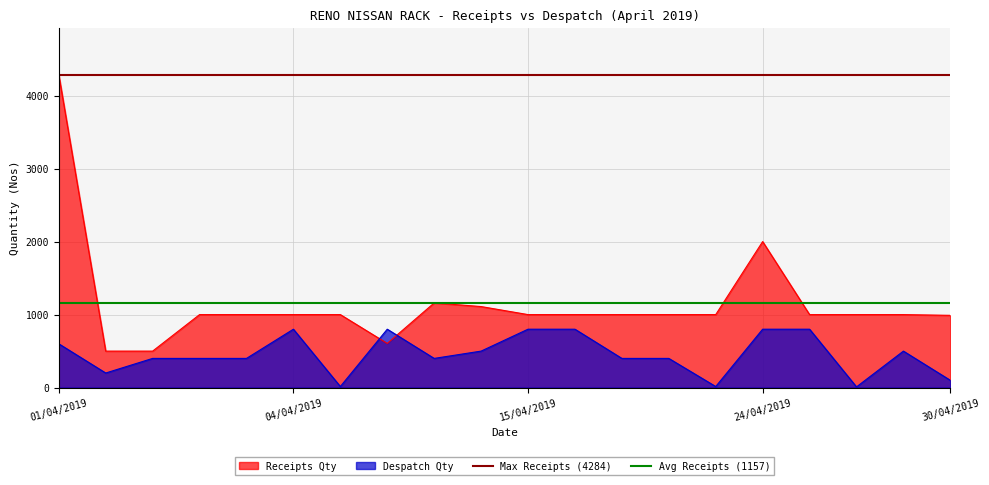

The Avg Receipts (1157) series shows 617.3 at 01/04/2019. True or false?

False